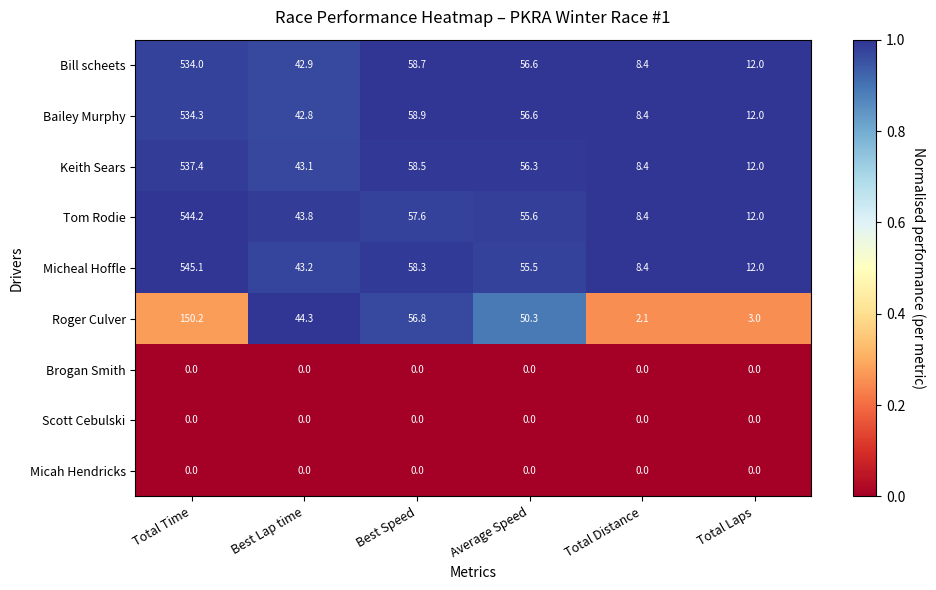

True or false: Keith Sears has a value of 12.4 at Total Distance.

False